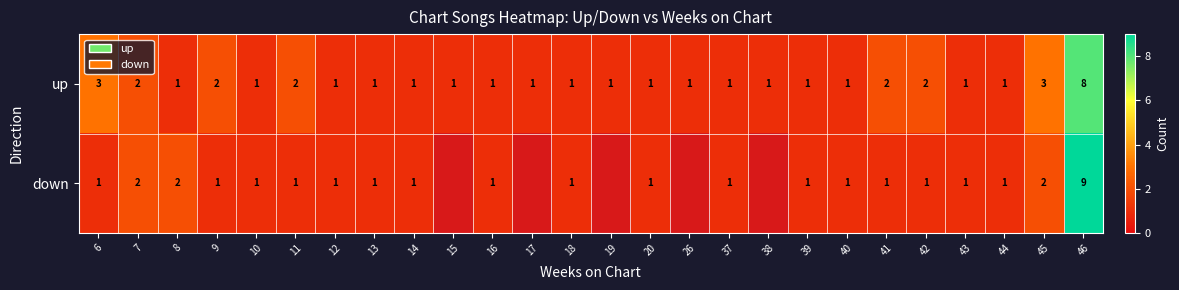

Which category has the highest value in the up series?

46